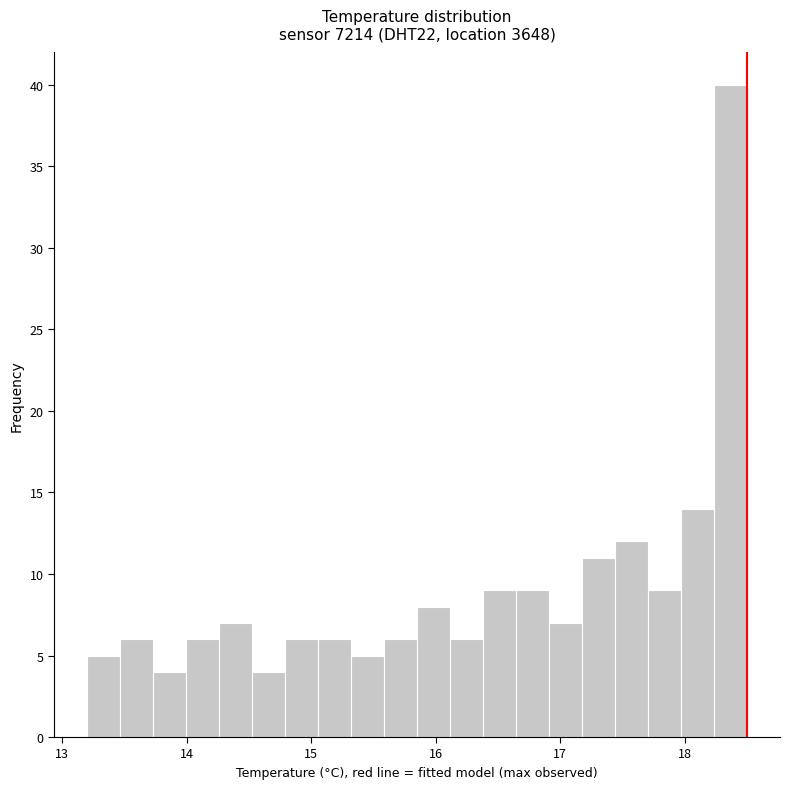

Read against the x-axis, roughly where is the centre of the tallest bar?

18.4